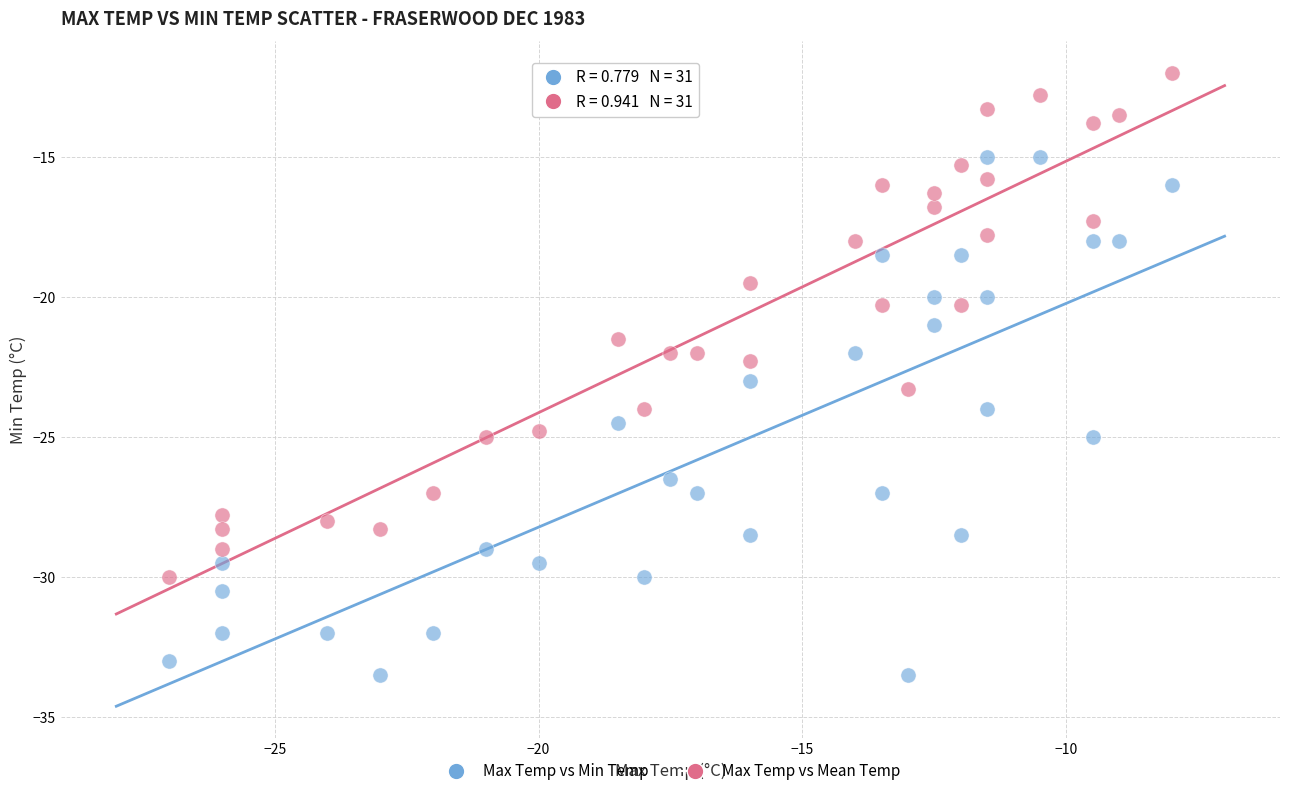

Across all data points, what is the range of X values (max minus min)?

19.0